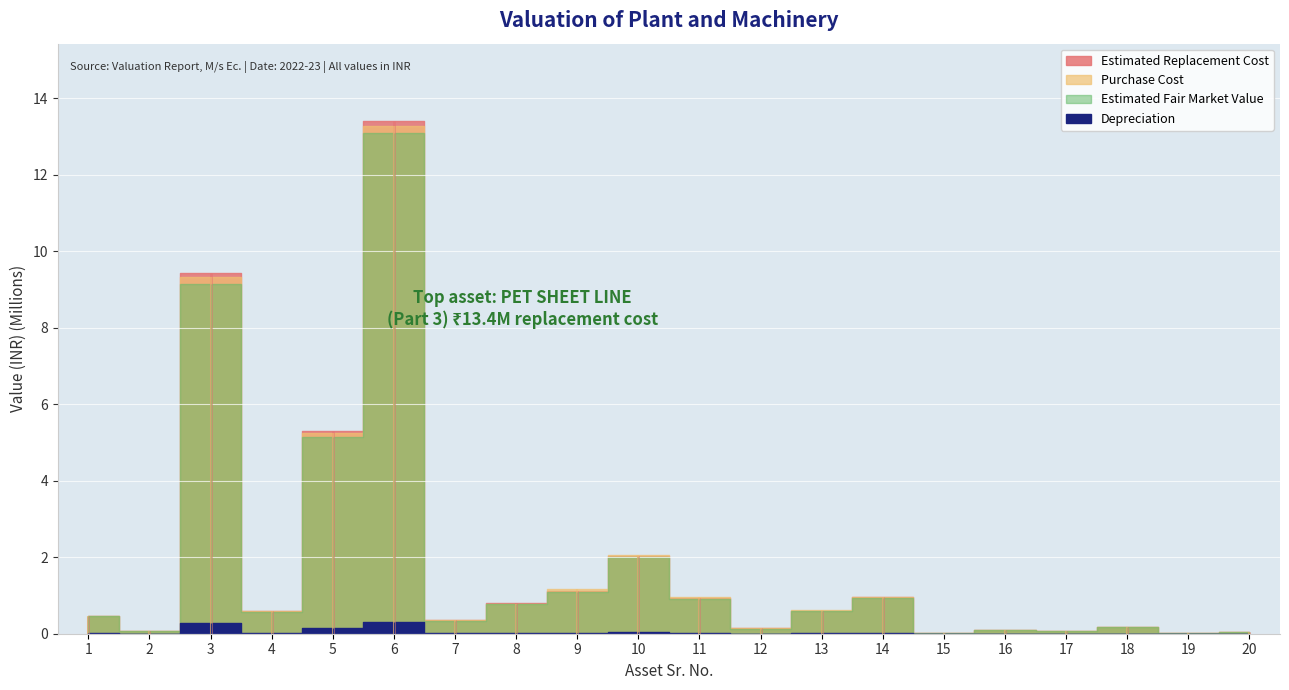

Count the number of data series in this chart.

4